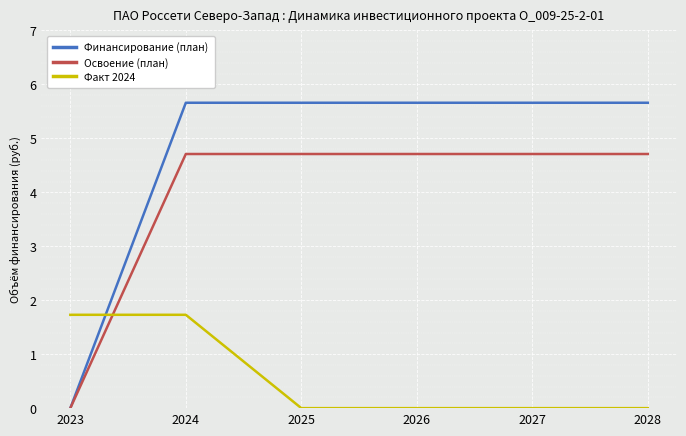

Which series ends up on top after the final intersection of Факт 2024 and Финансирование (план)?

Финансирование (план)